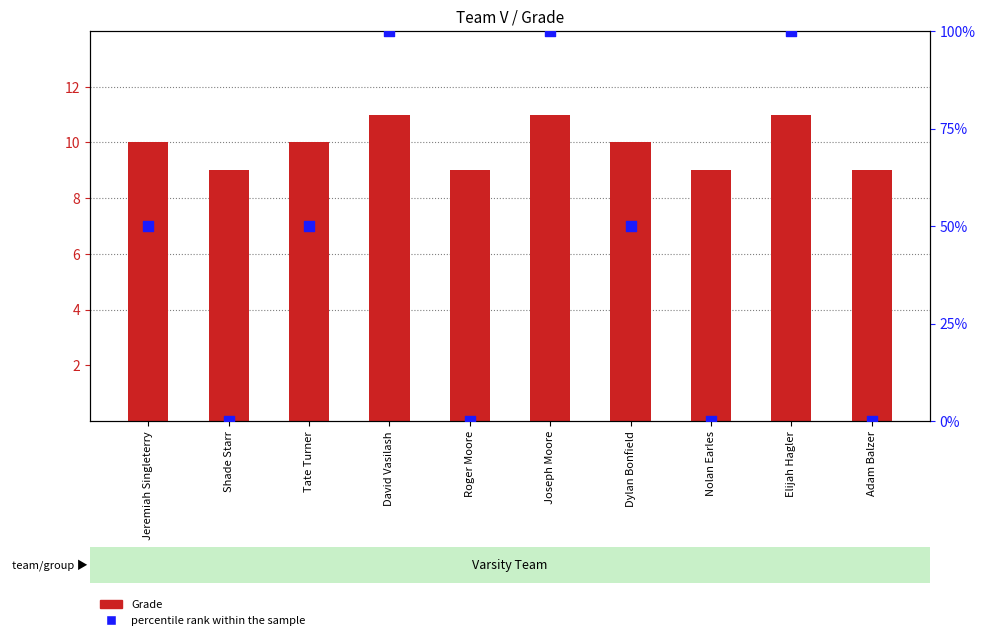

What are all the series names shown in the legend?

Grade, percentile rank within the sample